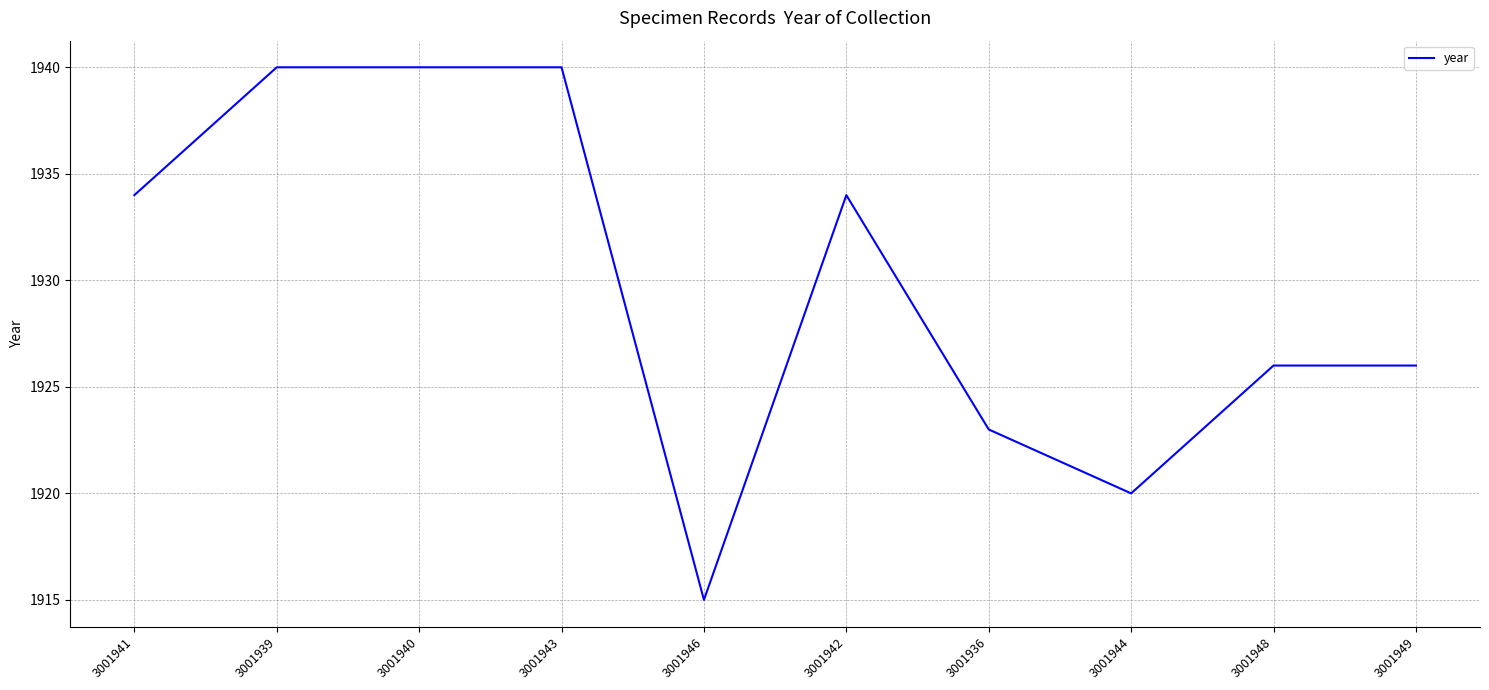

True or false: the data has more than 0 interior local peaks.

True